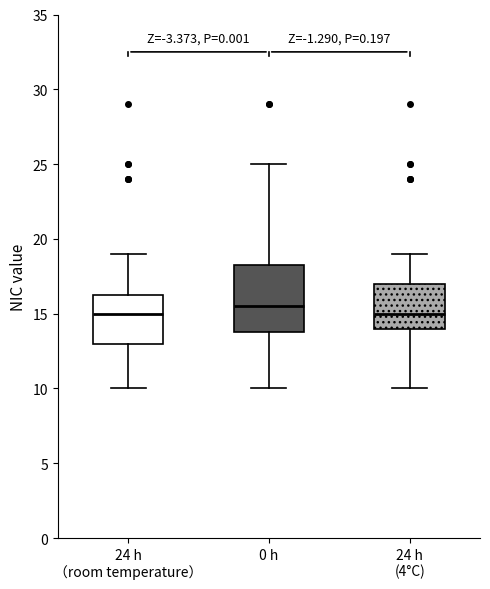

Where is the upper edge of the box for 24 h （room temperature） on the y-axis? The values are not printed on the chart, so give them approximately, as read against the axis.

16.5